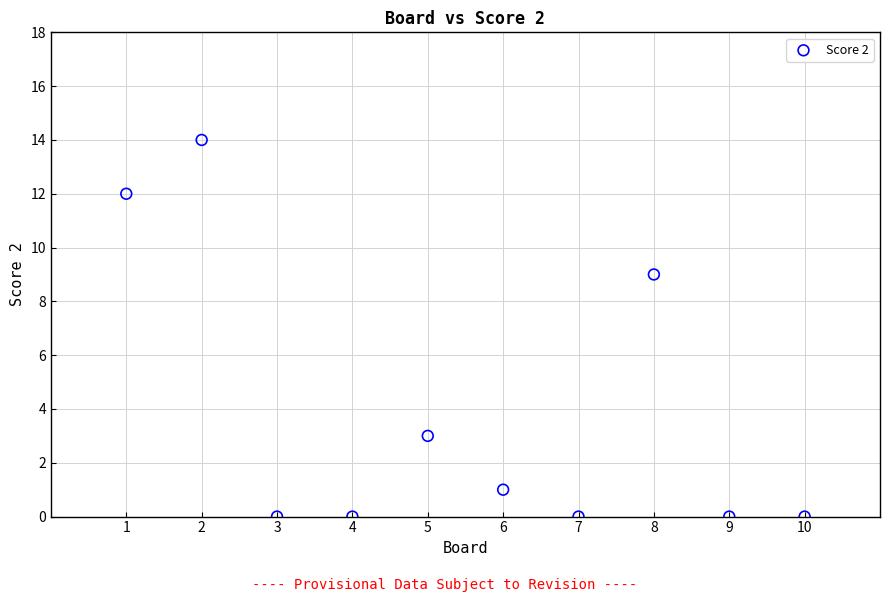

What Y value in the scatter plot is closest to 7?

9